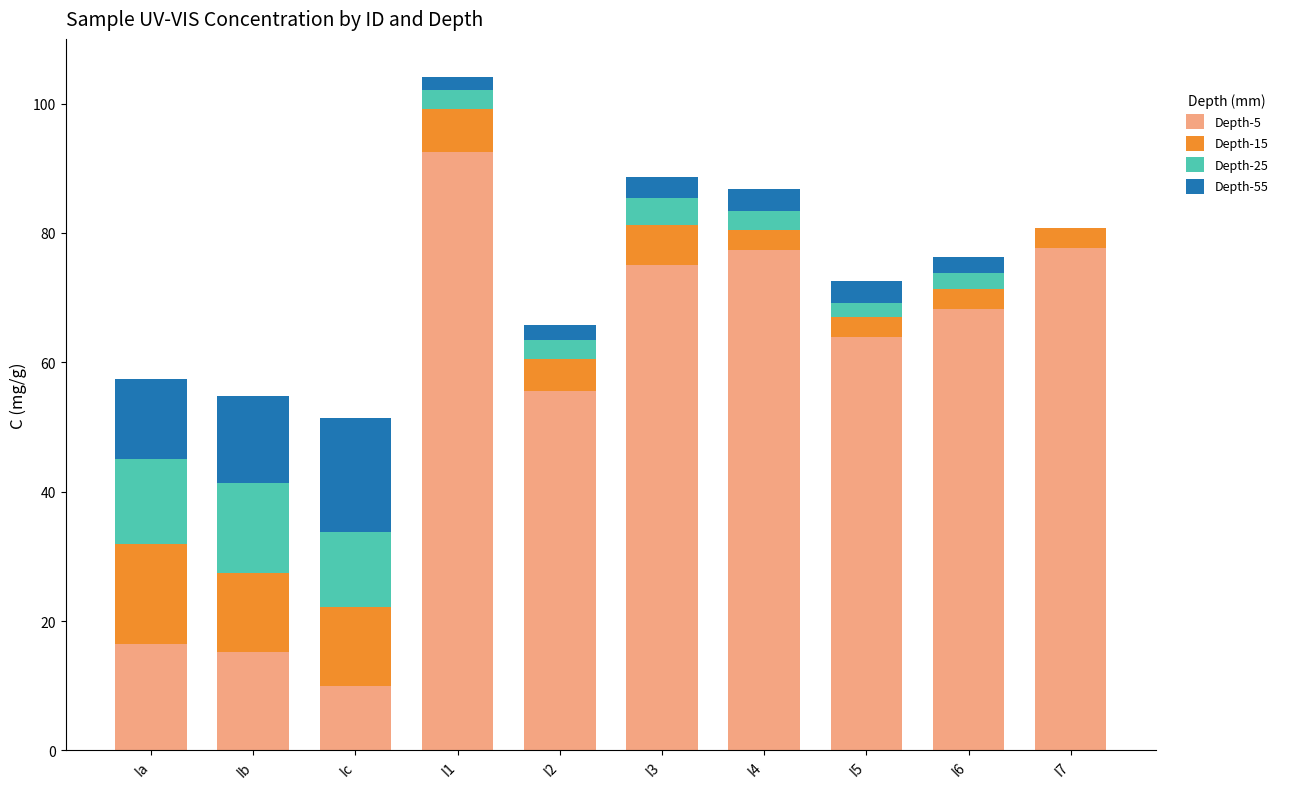

What is the total value across all series at I7?

80.7